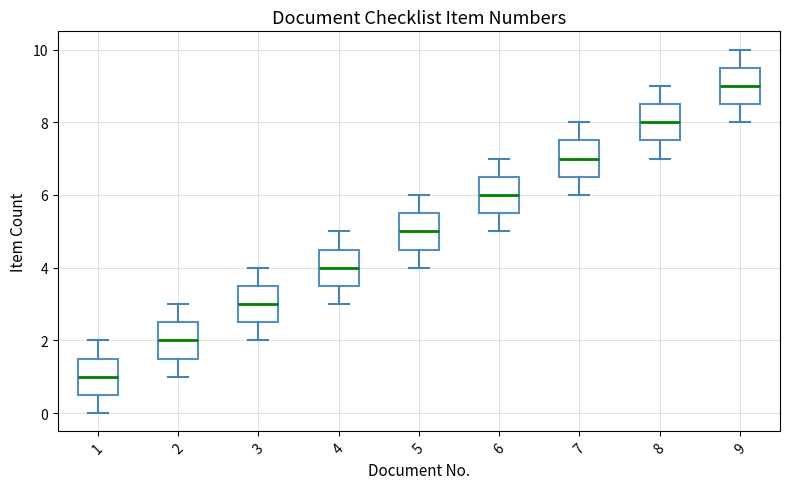

Where is the upper edge of the box at x = 8 on the y-axis? The values are not printed on the chart, so give them approximately, as read against the axis.

8.6